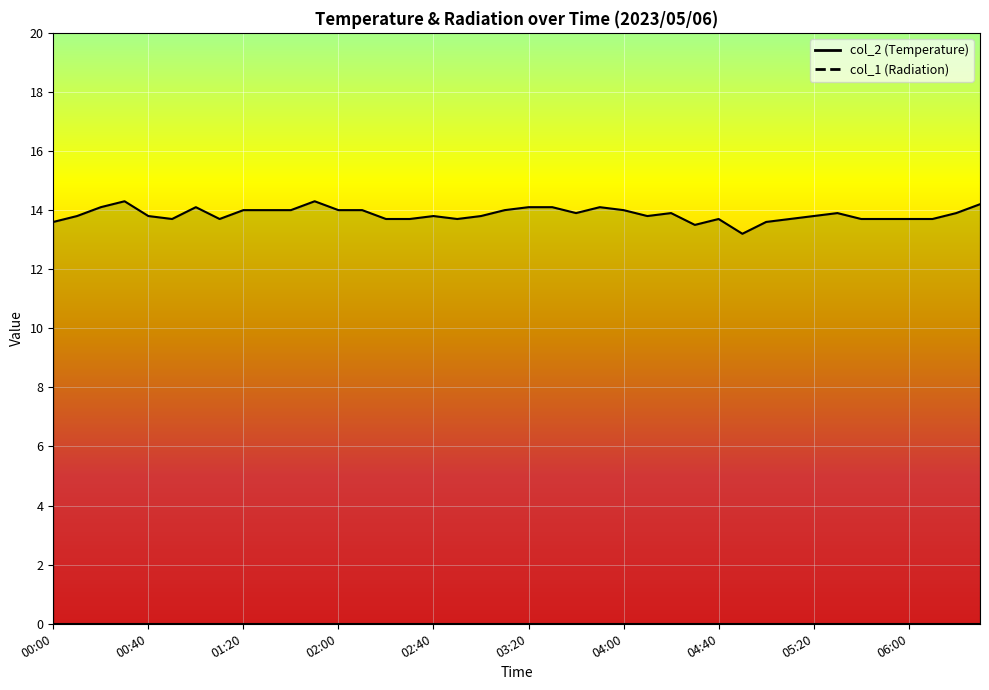

What is the highest value of the col_2_line series?

14.3